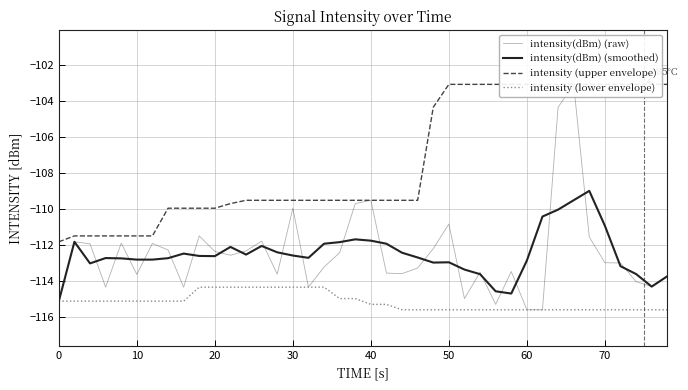

Rank the series by their maximum value, from highest to lowest.

intensity(dBm) (raw), intensity (upper envelope), intensity(dBm) (smoothed), intensity (lower envelope)